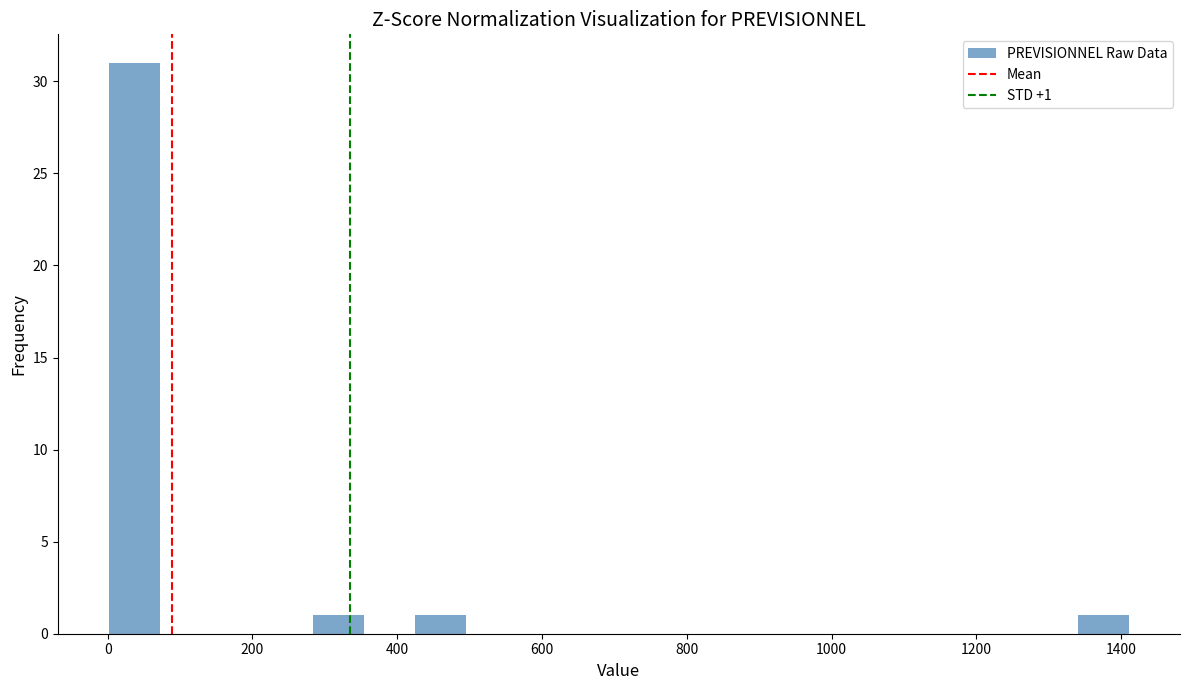

Read against the x-axis, roughly where is the centre of the tallest bar?

40